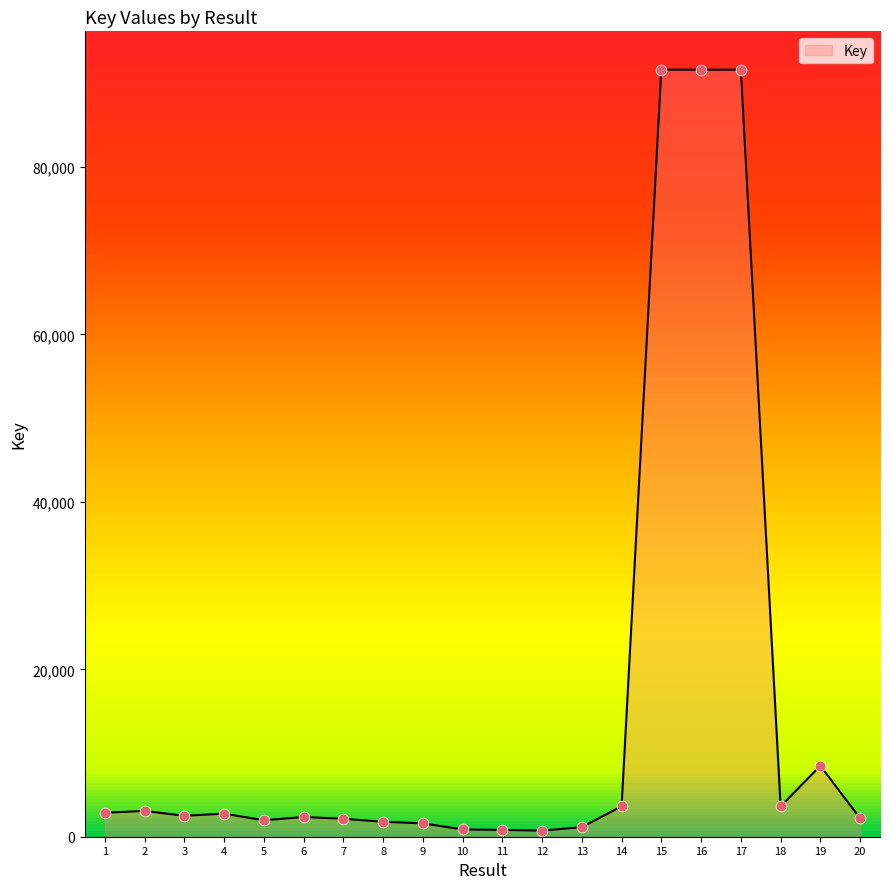

Which has a higher value, 17 or 7?

17